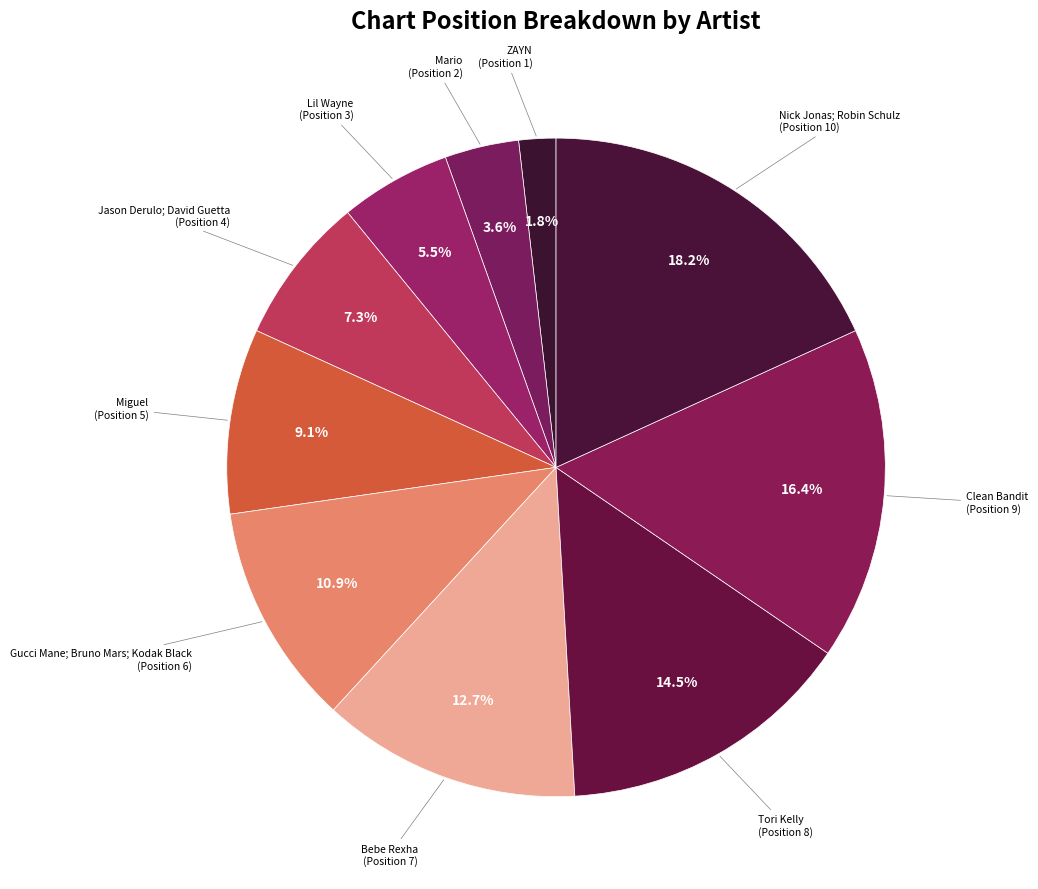

Count the number of slices in the pie.

10